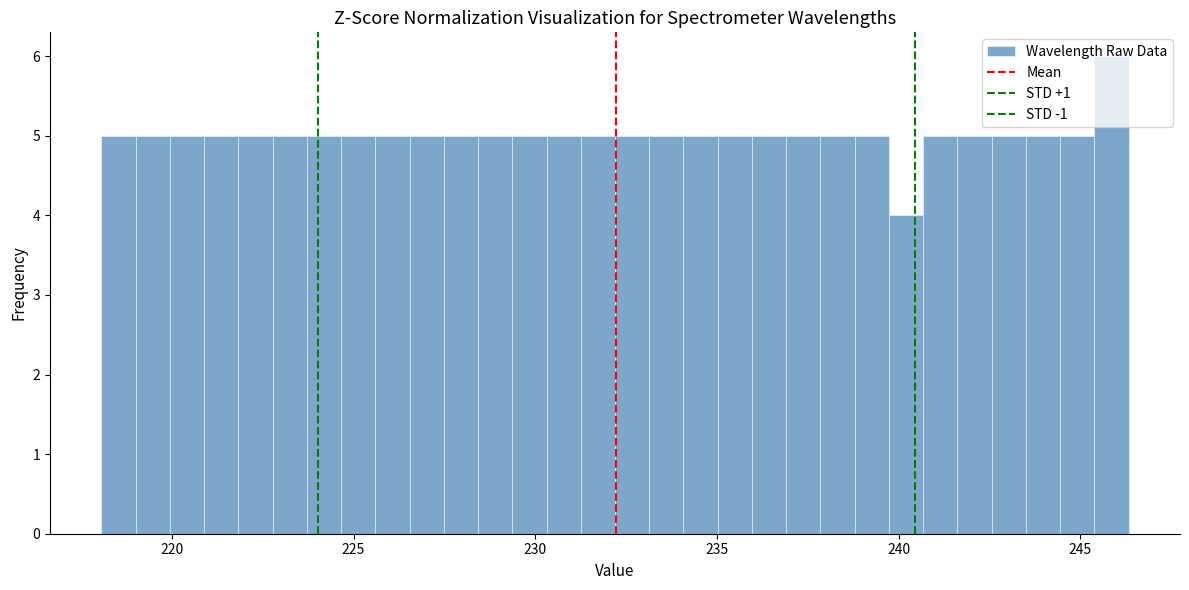

Read against the x-axis, roughly where is the centre of the tallest bar?

246.0